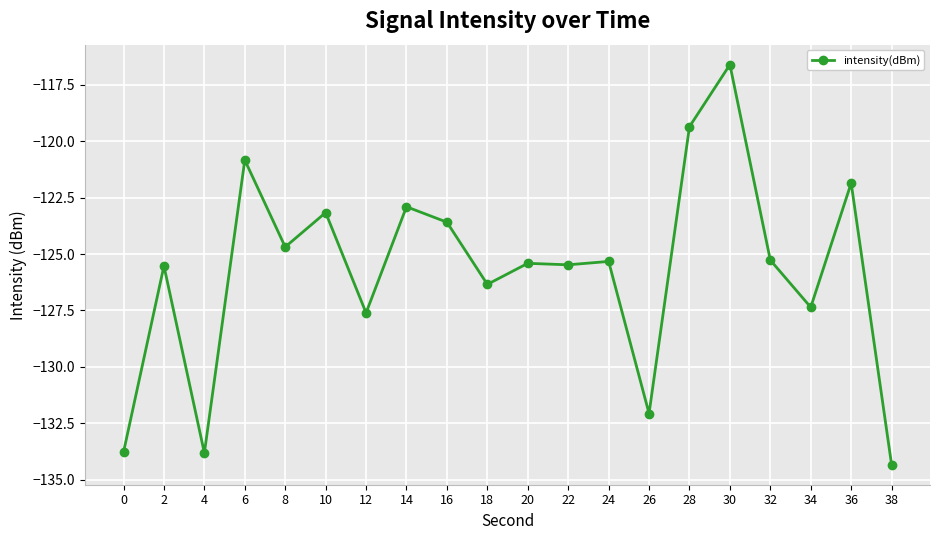

What is the change in value from 24 to 36?

+3.5